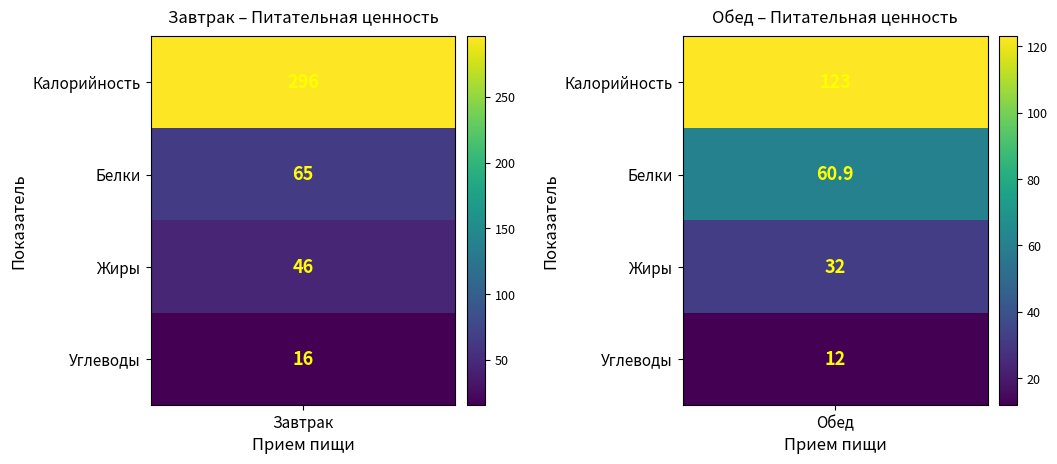

The Завтрак series shows 65.0 at 1. True or false?

True